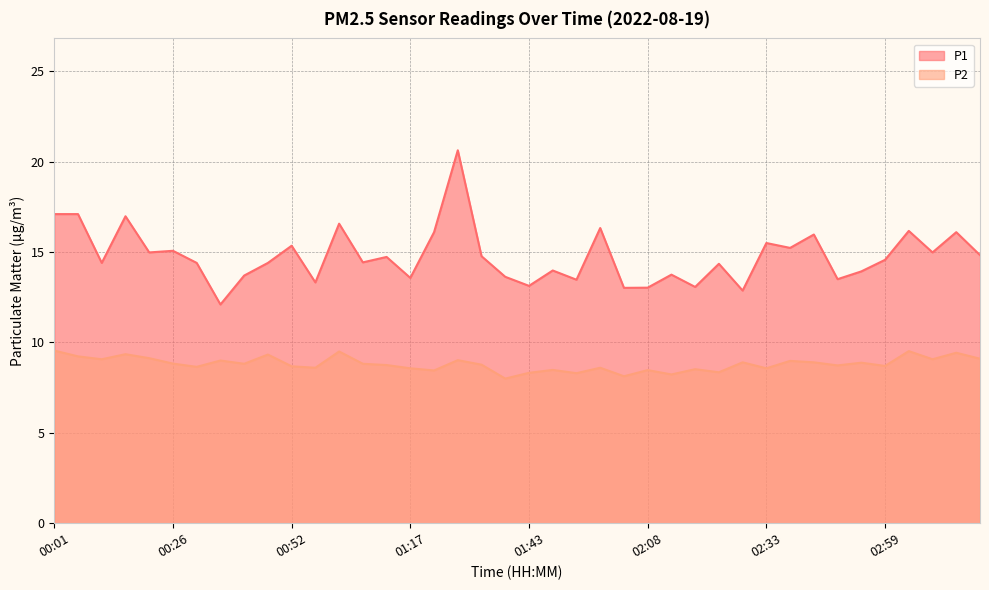

Rank the categories by P1 value from lowest to highest.

00:37, 02:28, 02:03, 02:08, 02:18, 01:43, 00:57, 01:53, 02:48, 01:17, 01:38, 00:42, 02:13, 02:54, 01:48, 02:23, 00:11, 00:31, 00:47, 01:07, 02:59, 01:12, 01:32, 03:19, 00:21, 03:09, 00:26, 02:38, 00:52, 02:33, 02:43, 01:22, 03:14, 03:04, 01:58, 01:02, 00:16, 00:01, 00:06, 01:27